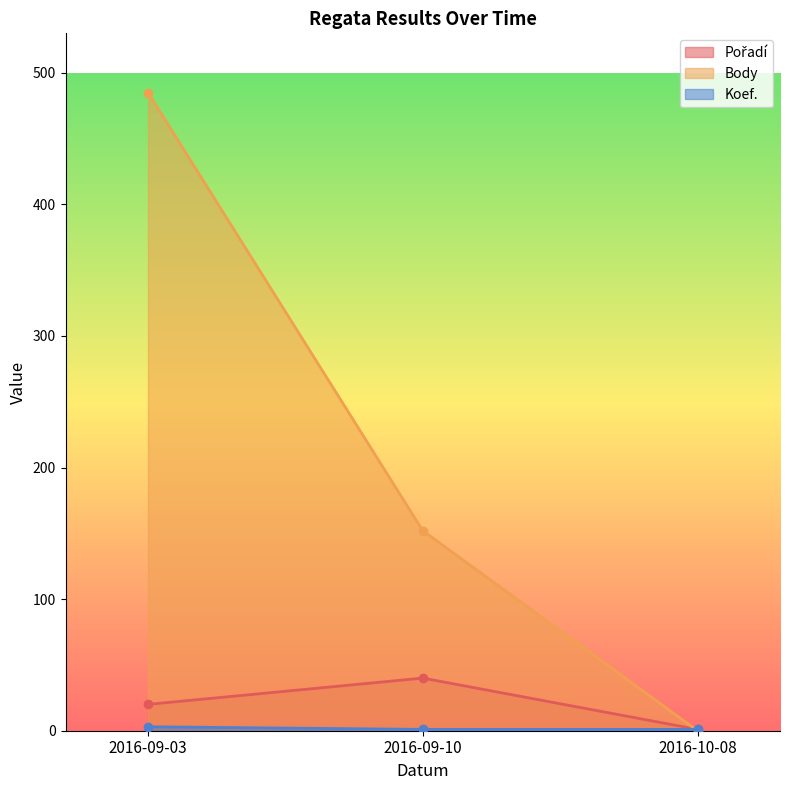

How many distinct data groups are displayed?

3